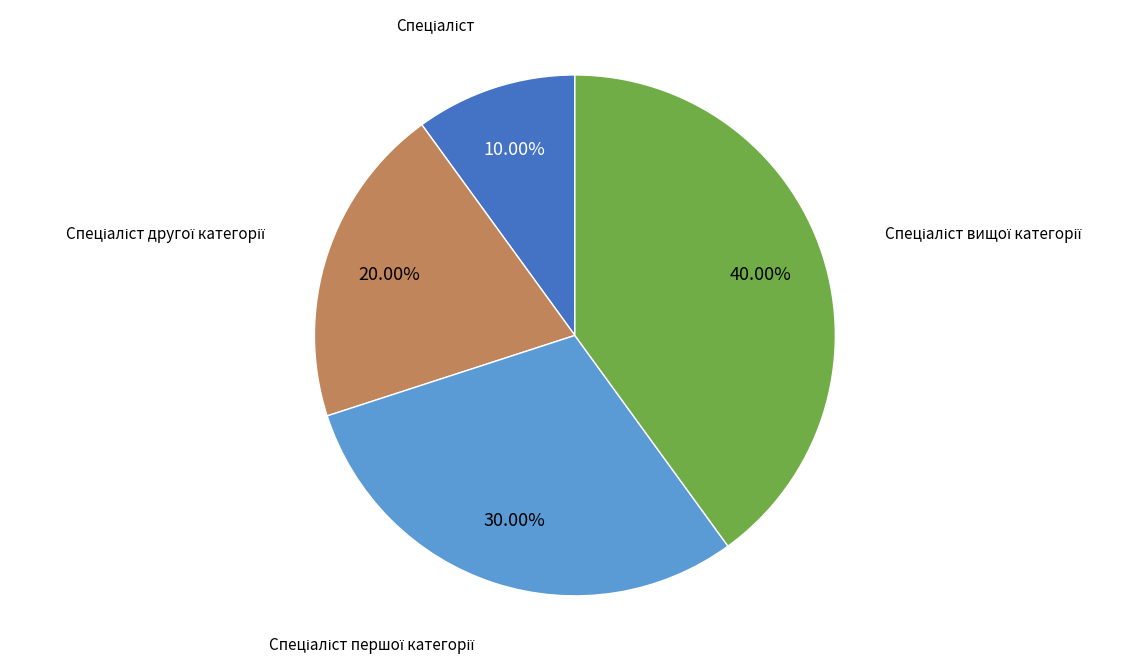

Is there a majority slice in this chart?

No